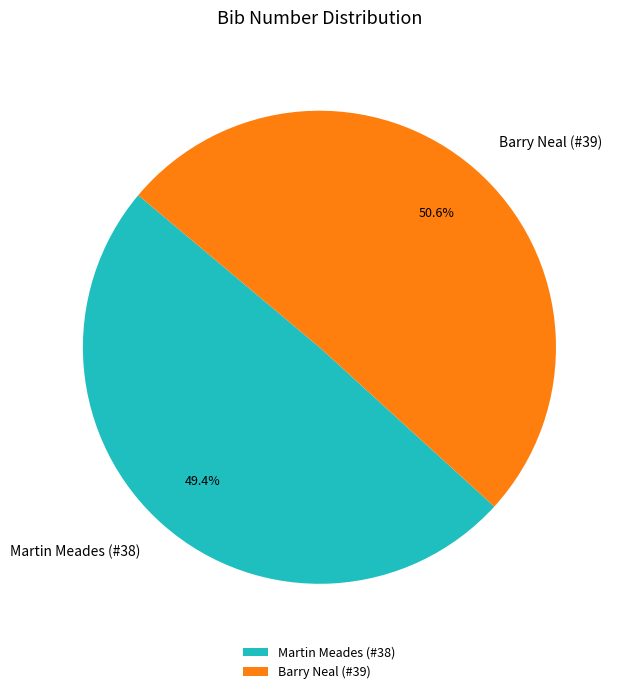

True or false: Barry Neal (#39) accounts for 60% of the total.

False